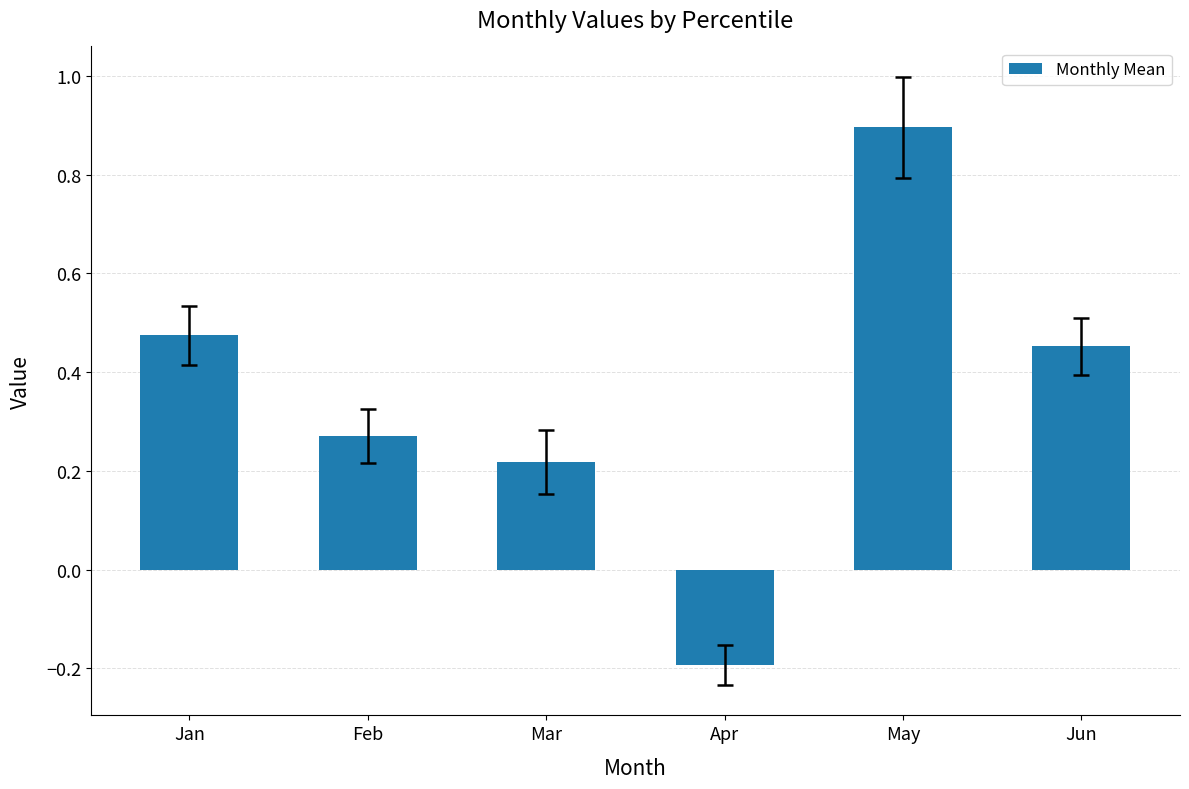

Where does the data first go above 0?

Jan